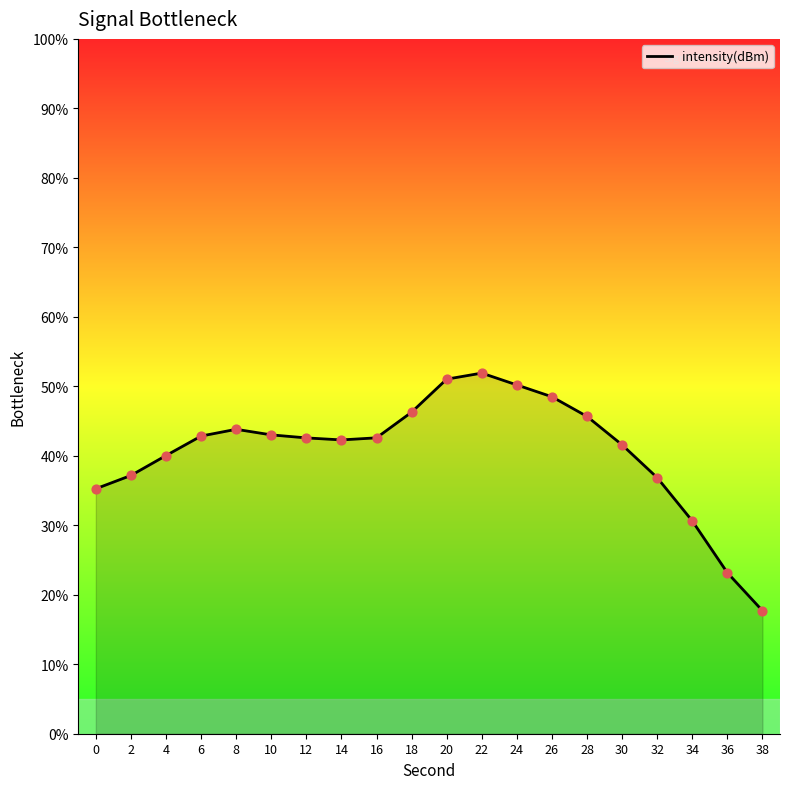

Between 22 and 8, which is larger?

22